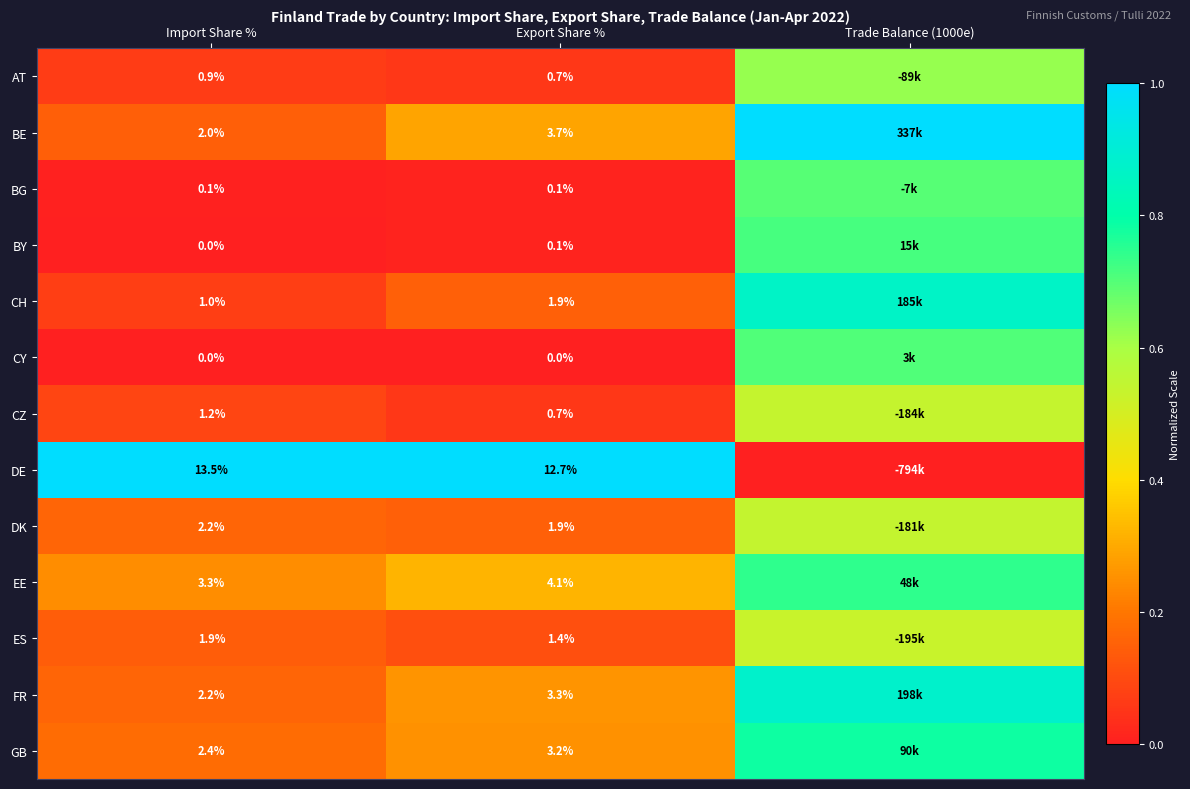

Is the value of ES at Import Share % greater than the value of AT at Import Share %?

Yes